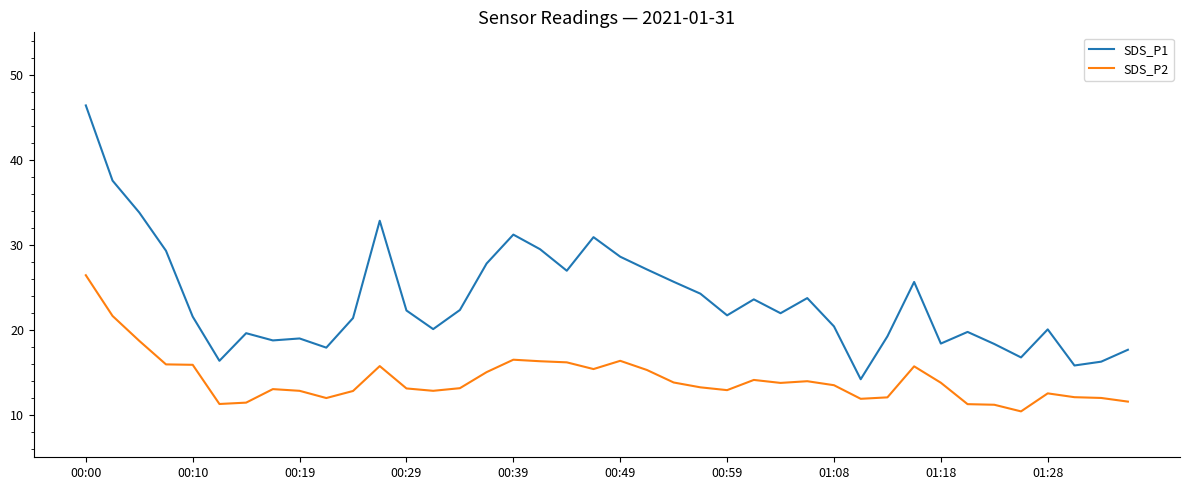

List the series in order of their overall mean, lowest first.

SDS_P2, SDS_P1